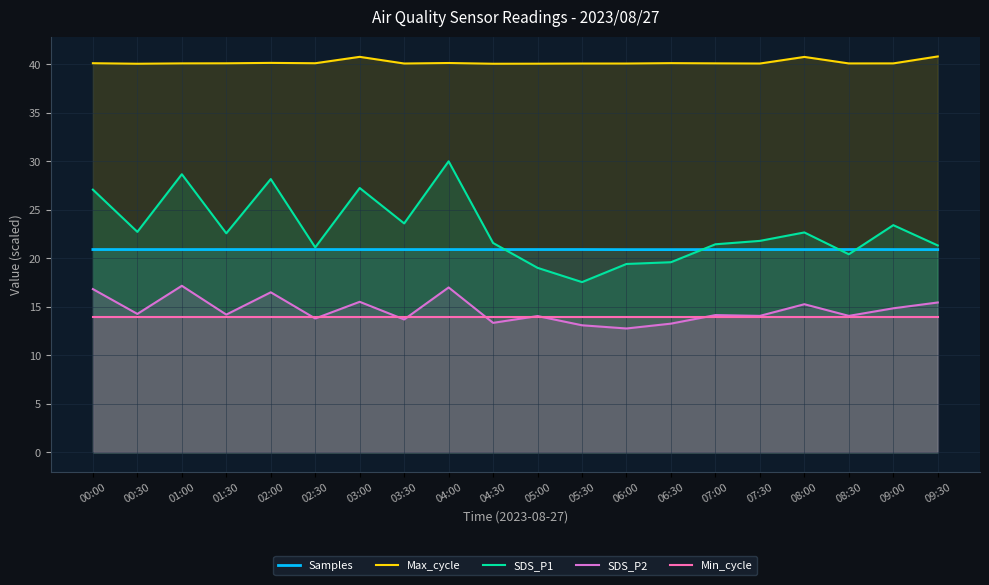

What is the greatest value displayed?

40.8